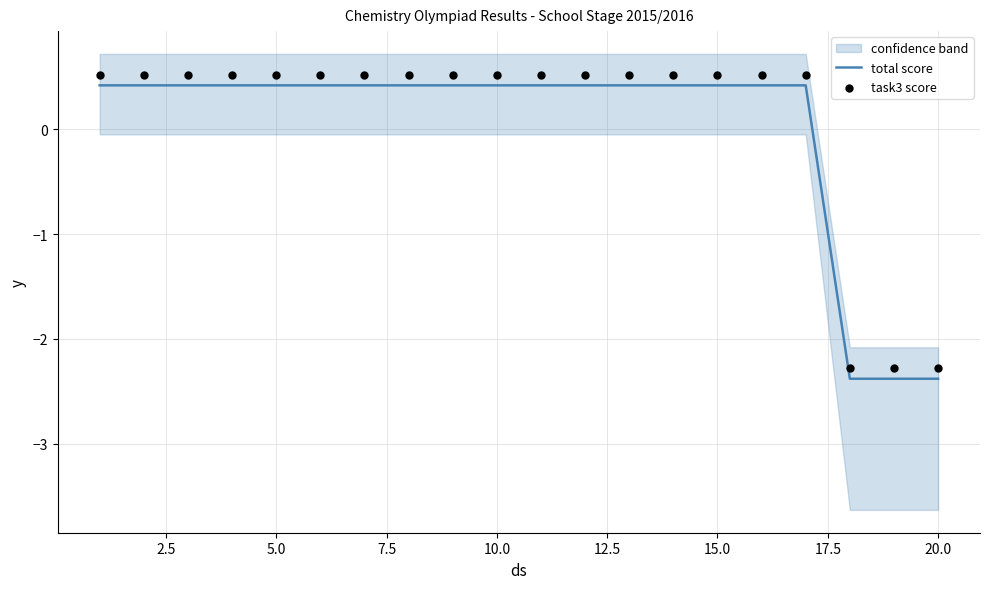

Which series reaches the minimum Y coordinate?

total score